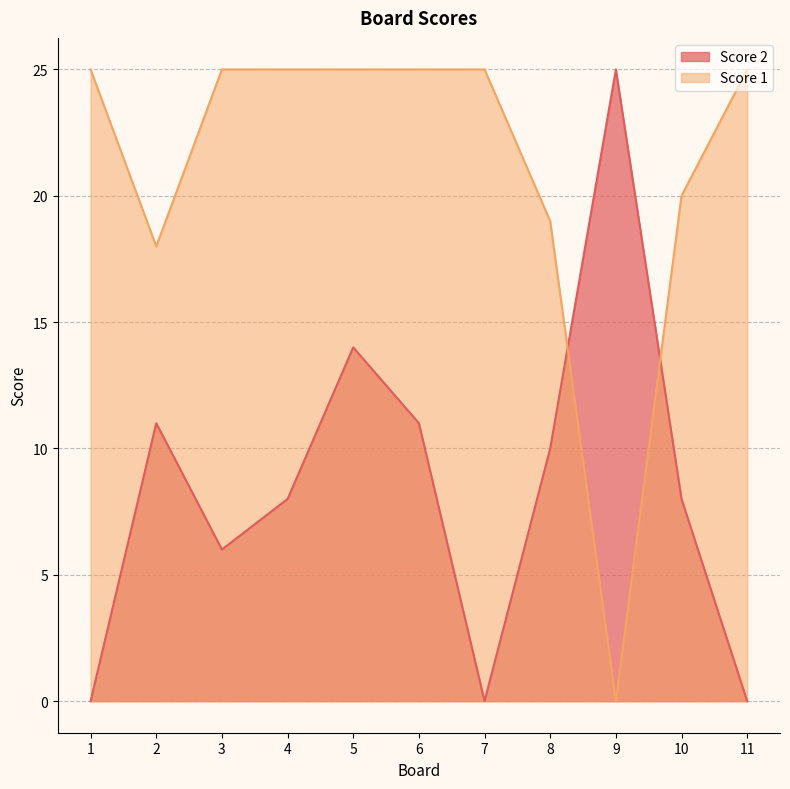

Where does the Score 2 series first go above 8?

2